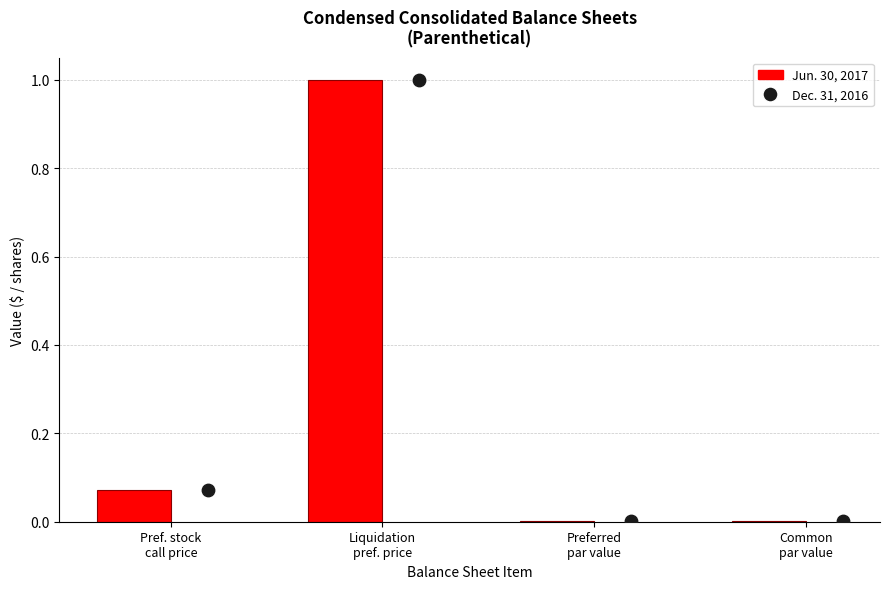

Which series has the largest Y range (max minus min)?

Jun. 30, 2017